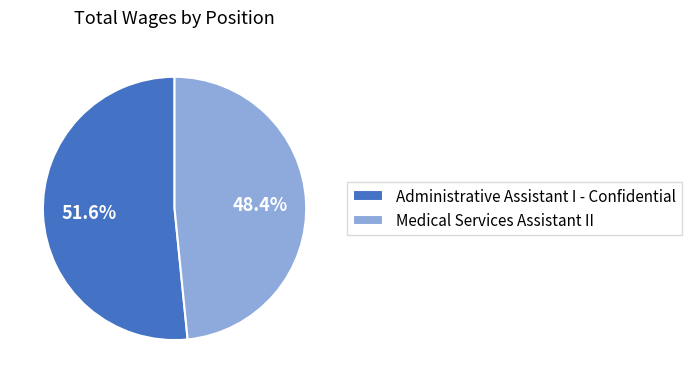

Which category has the smallest portion of the pie?

Medical Services Assistant II